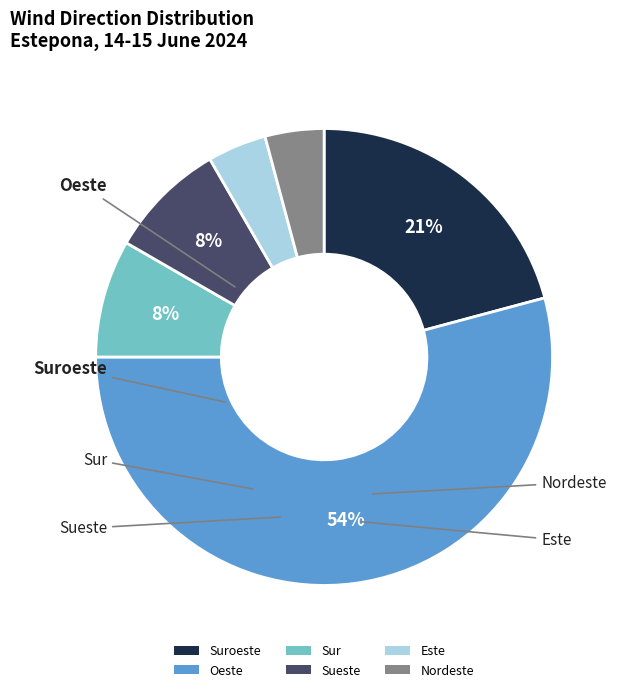

True or false: Sueste accounts for 8% of the total.

True